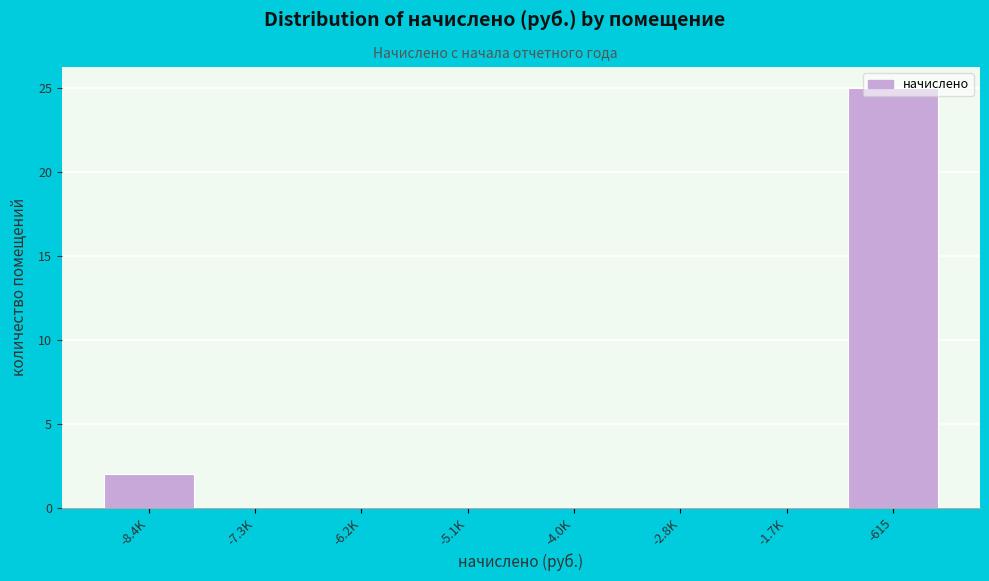

What is the sum of all values?

27